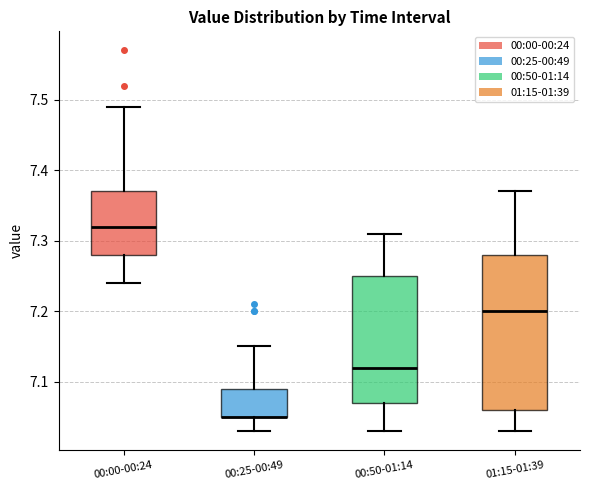

Reading left to right, transcribe this box plot: for each box, give where its median line is, the range the box spans, and where its two whiskers end, as read against the y-axis. The values are not printed on the chart, so give them approximately, as read against the axis.

00:00-00:24: median 7.32, box 7.28 to 7.37, whiskers 7.24 to 7.49
00:25-00:49: median 7.05 (drawn on the box's lower edge), box 7.05 to 7.09, whiskers 7.03 to 7.15
00:50-01:14: median 7.12, box 7.07 to 7.25, whiskers 7.03 to 7.31
01:15-01:39: median 7.20, box 7.06 to 7.28, whiskers 7.03 to 7.37